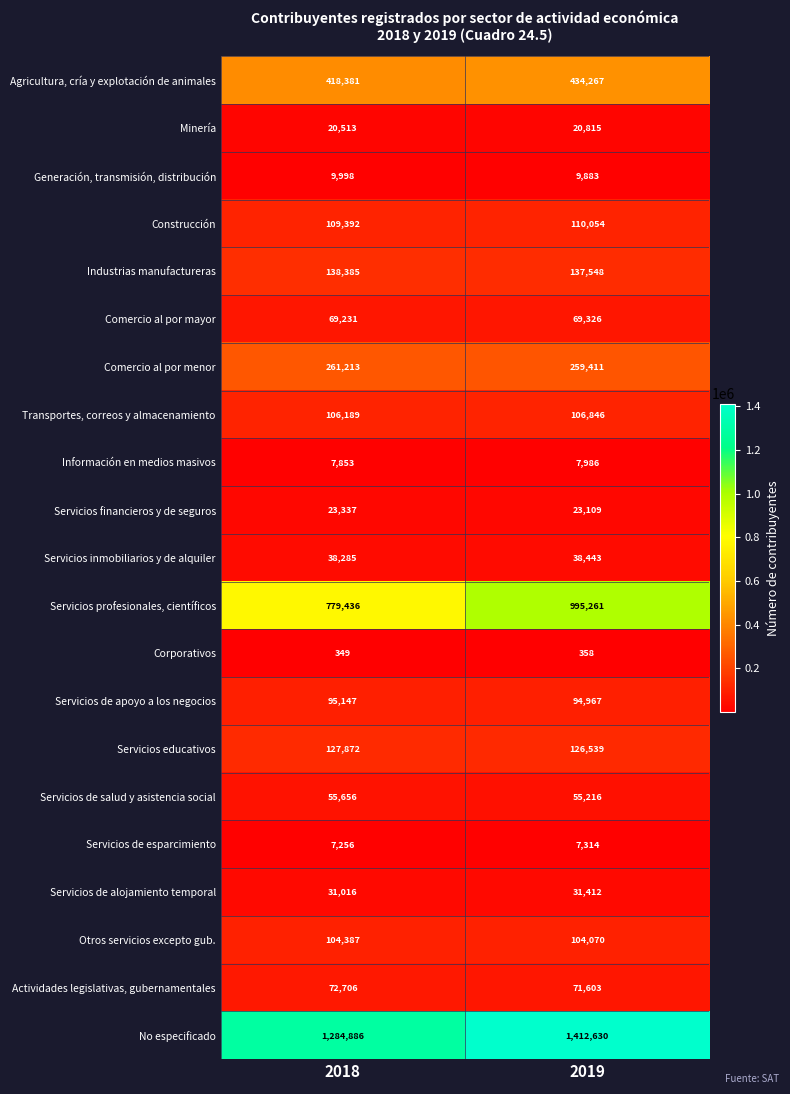

List the series in order of their peak value, highest first.

No especificado, Servicios profesionales, científicos, Agricultura, cría y explotación de animales, Comercio al por menor, Industrias manufactureras, Servicios educativos, Construcción, Transportes, correos y almacenamiento, Otros servicios excepto gub., Servicios de apoyo a los negocios, Actividades legislativas, gubernamentales, Comercio al por mayor, Servicios de salud y asistencia social, Servicios inmobiliarios y de alquiler, Servicios de alojamiento temporal, Servicios financieros y de seguros, Minería, Generación, transmisión, distribución, Información en medios masivos, Servicios de esparcimiento, Corporativos